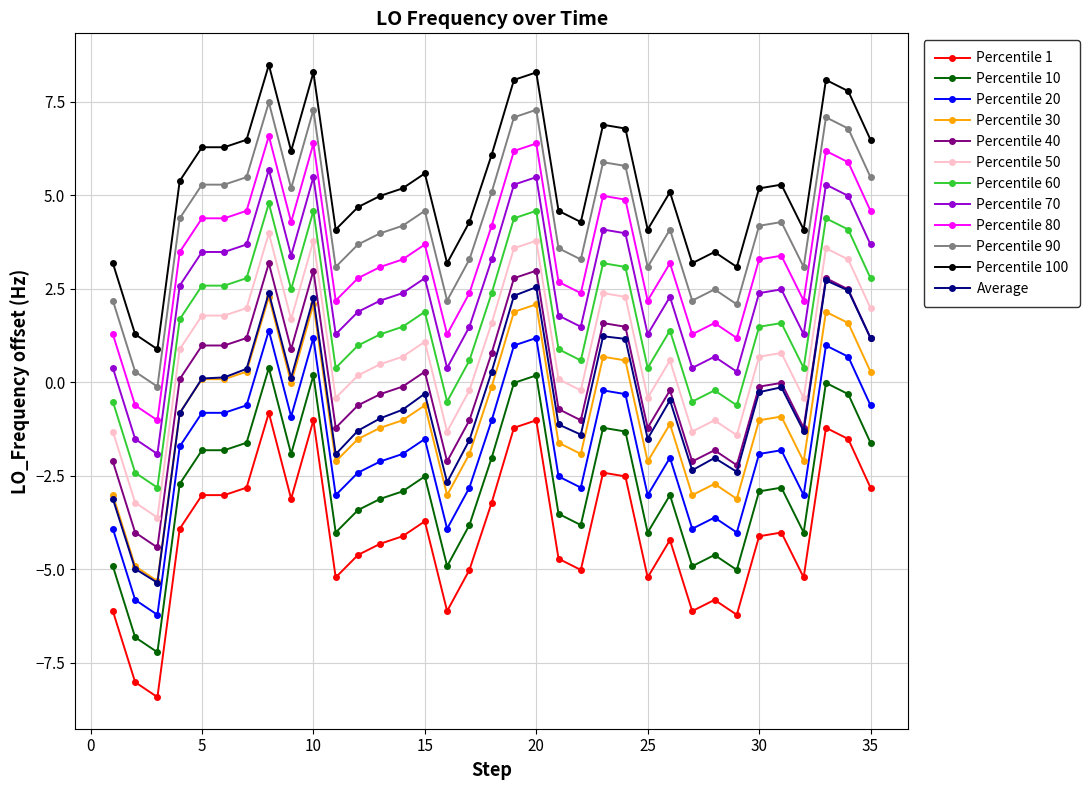

What is the smallest value displayed?

-8.4